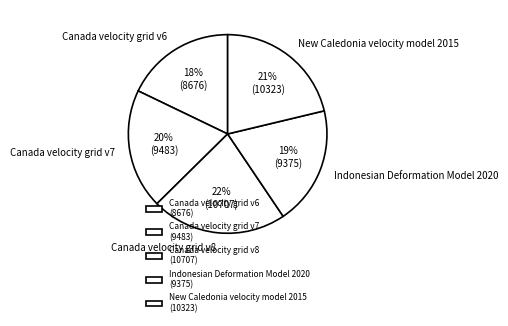

Approximately how many times larger is the value at Indonesian Deformation Model 2020 compared to Canada velocity grid v6?

1.1